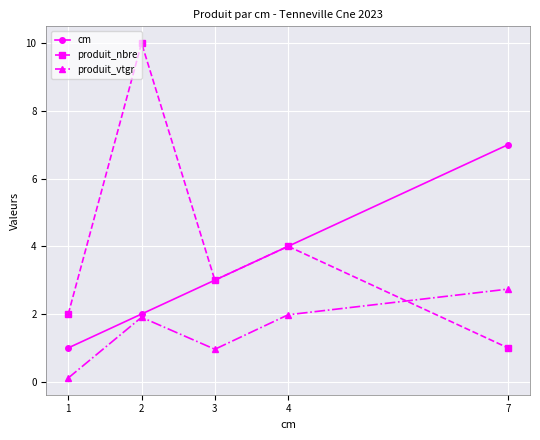

The value of cm at 3 is 2.0. True or false?

False